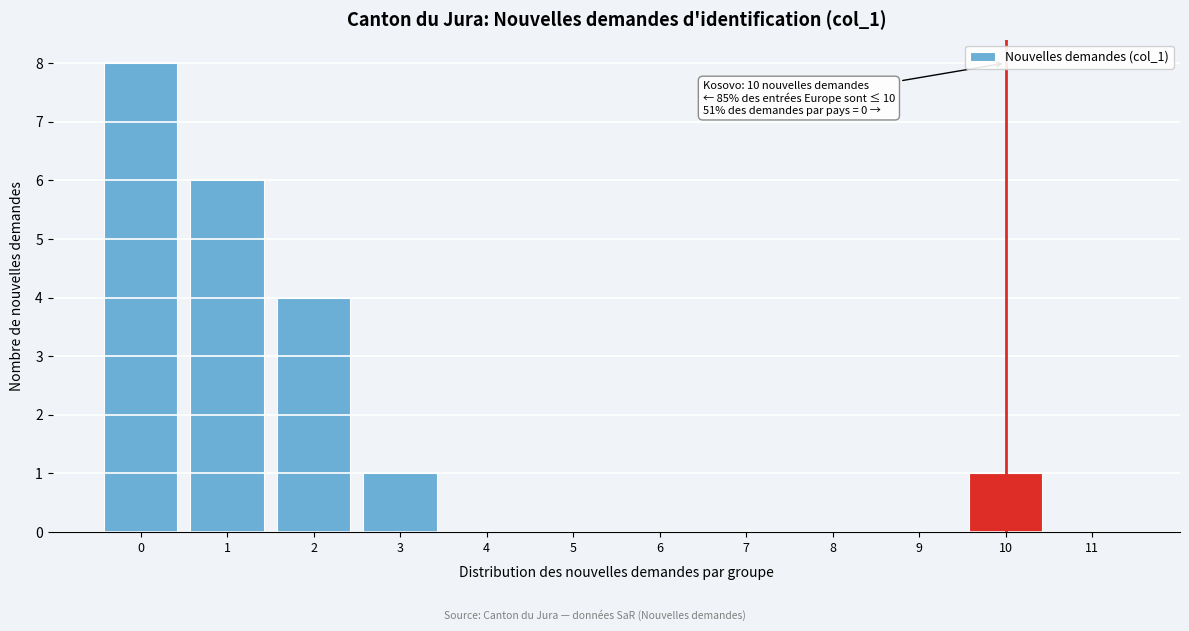

Which range on the x-axis has the tallest bar?

-0.5 to 0.5